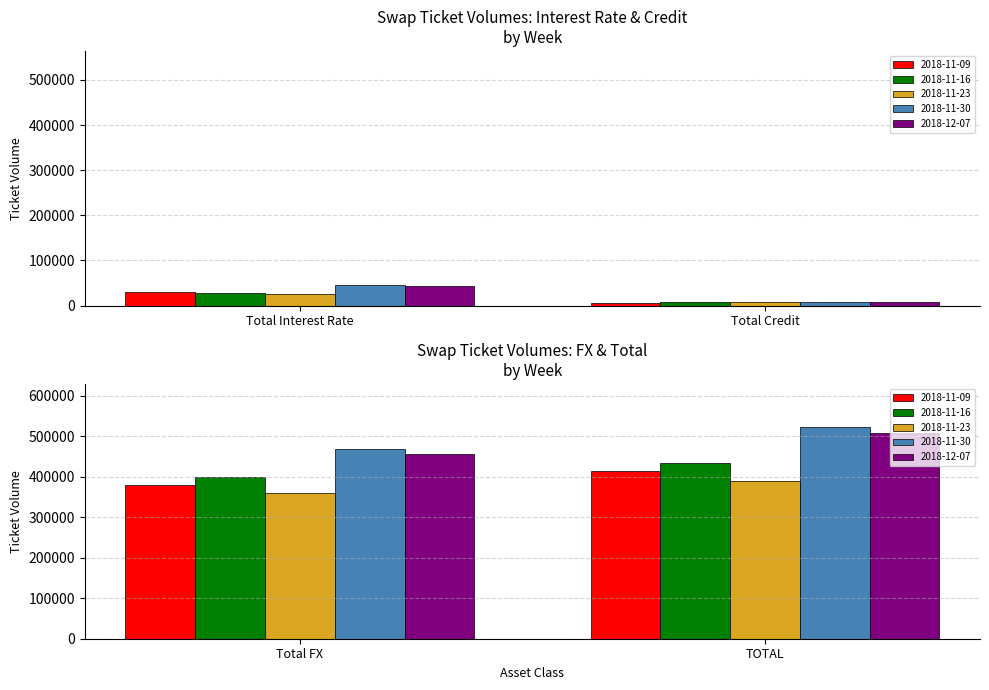

What is the difference between the maximum and minimum values in the 2018-12-07 series?

500204